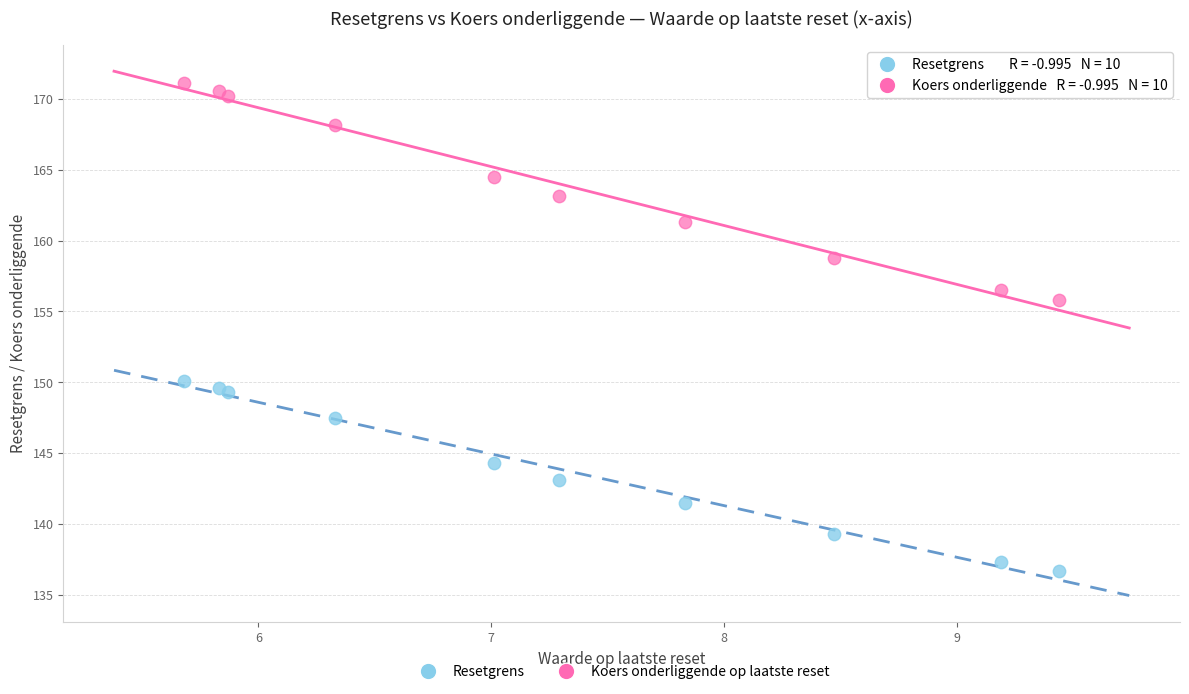

What is the X range (max minus min) for the scatter plot?

3.8